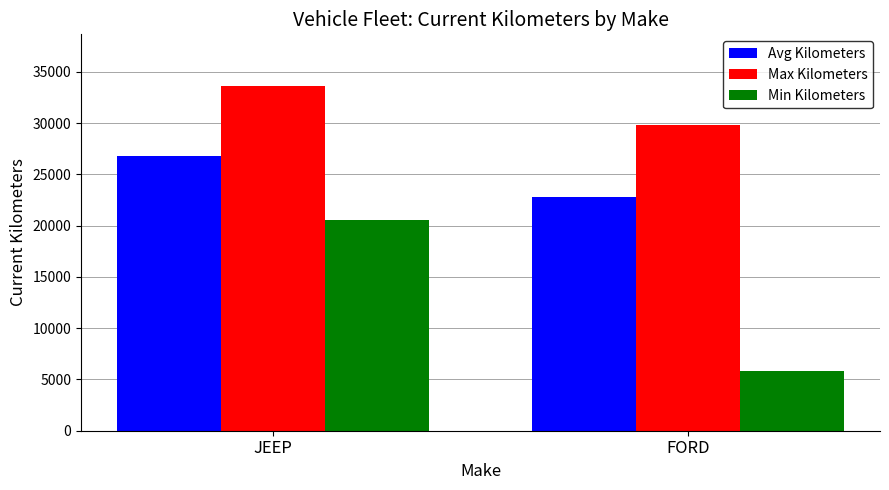

What is the total value across all series at JEEP?

80990.3